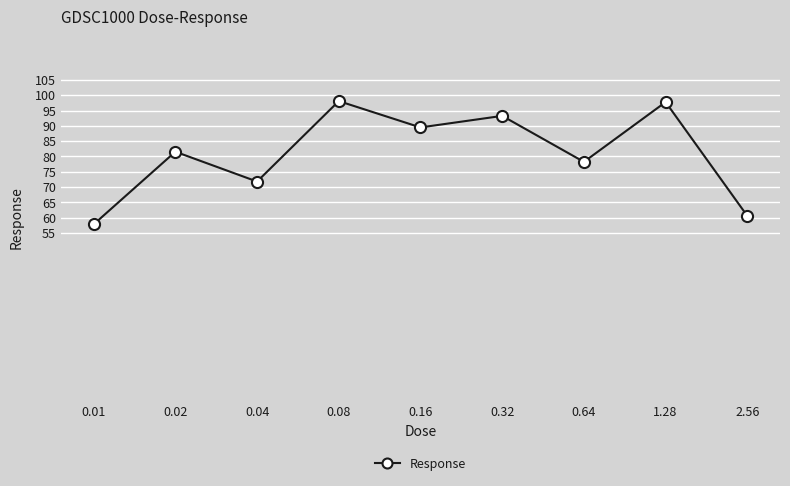

What is the ratio of the value at 0.02 to the value at 0.32?

0.9